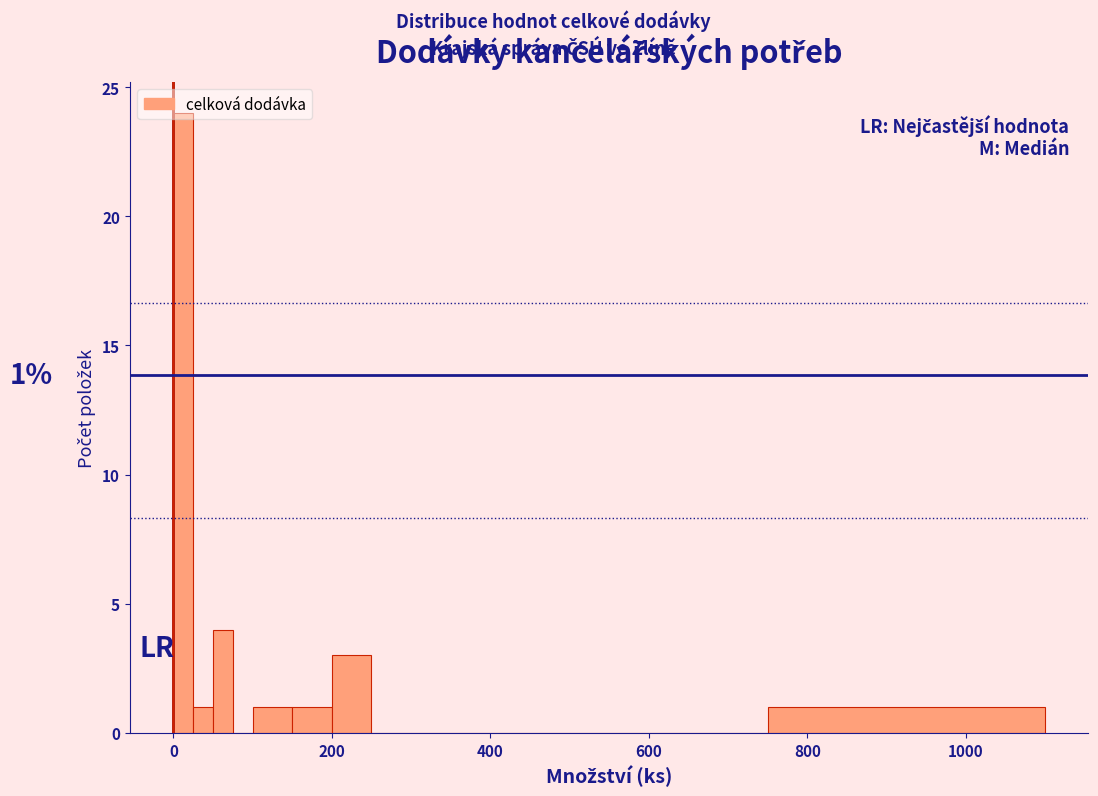

Read against the x-axis, roughly where is the centre of the tallest bar?

20